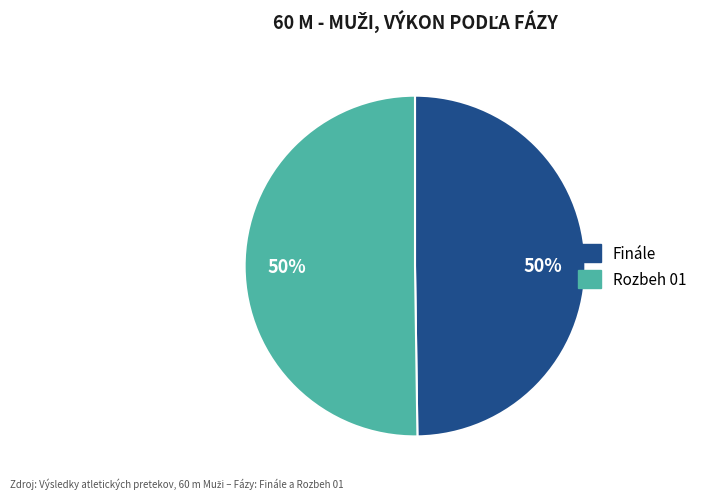

To the nearest percent, what percentage of the pie is Finále?

50%